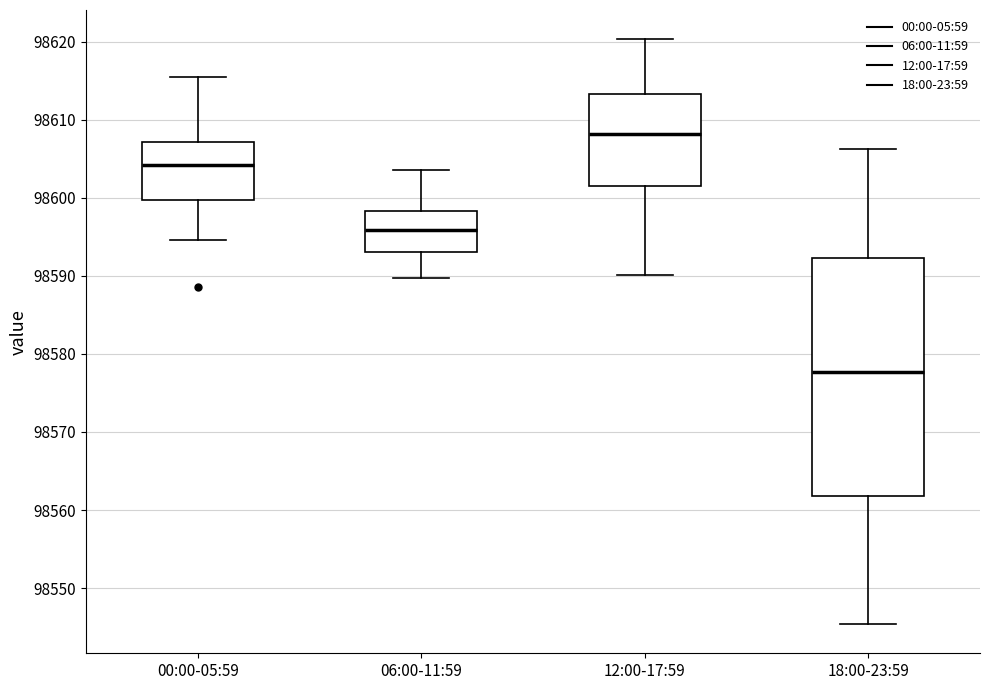

Reading left to right, transcribe this box plot: for each box, give where its median line is, the range the box spans, and where its two whiskers end, as read against the y-axis. The values are not printed on the chart, so give them approximately, as read against the axis.

00:00-05:59: median 98604, box 98600 to 98607, whiskers 98595 to 98615
06:00-11:59: median 98596, box 98593 to 98598, whiskers 98590 to 98604
12:00-17:59: median 98608, box 98601 to 98613, whiskers 98590 to 98620
18:00-23:59: median 98578, box 98562 to 98592, whiskers 98545 to 98606